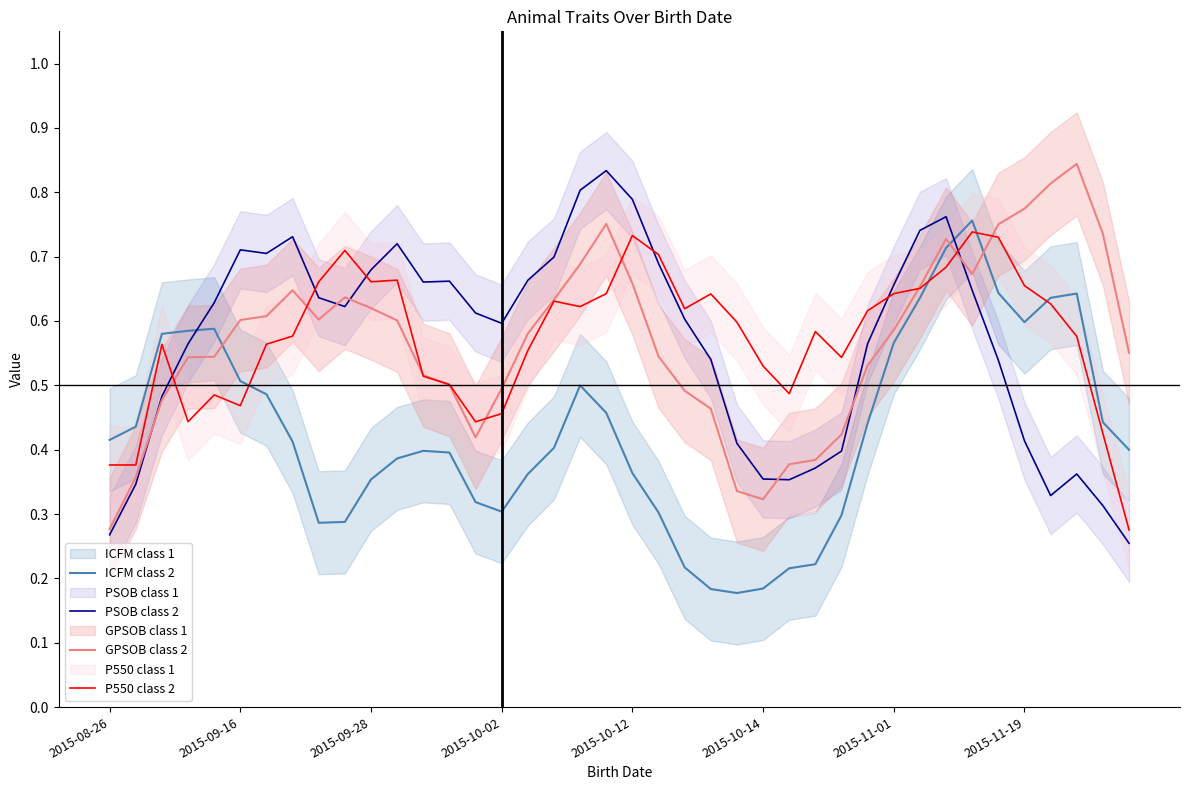

Count the P550 class 2 values in the range 0 to 1.

40